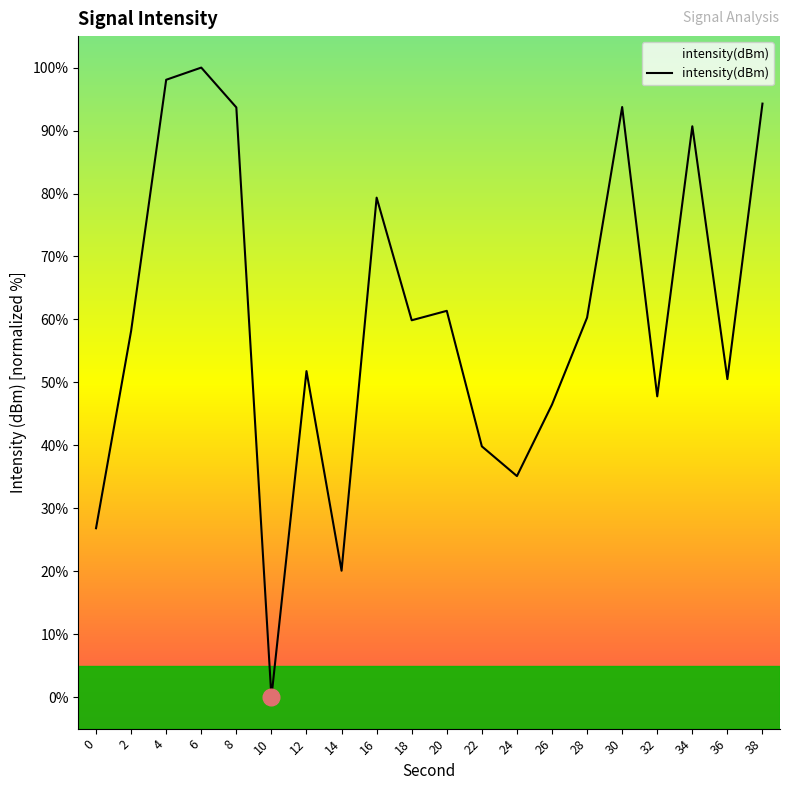

Does the chart display data point markers on the line(s)?

No